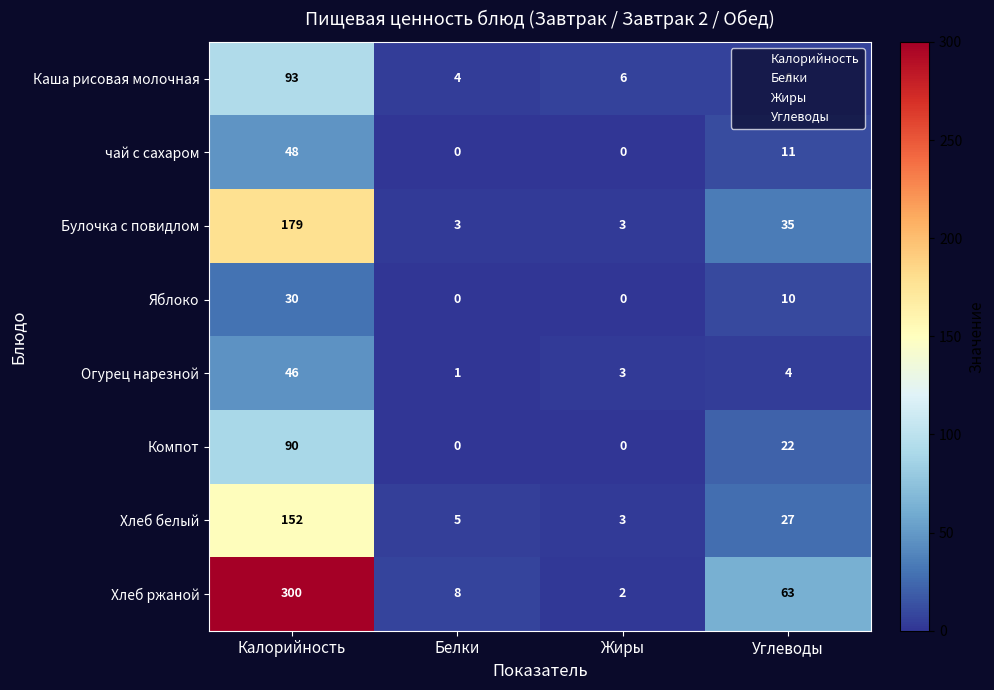

List the series in order of their peak value, highest first.

Хлеб ржаной, Булочка с повидлом, Хлеб белый, Каша рисовая молочная, Компот, чай с сахаром, Огурец нарезной, Яблоко